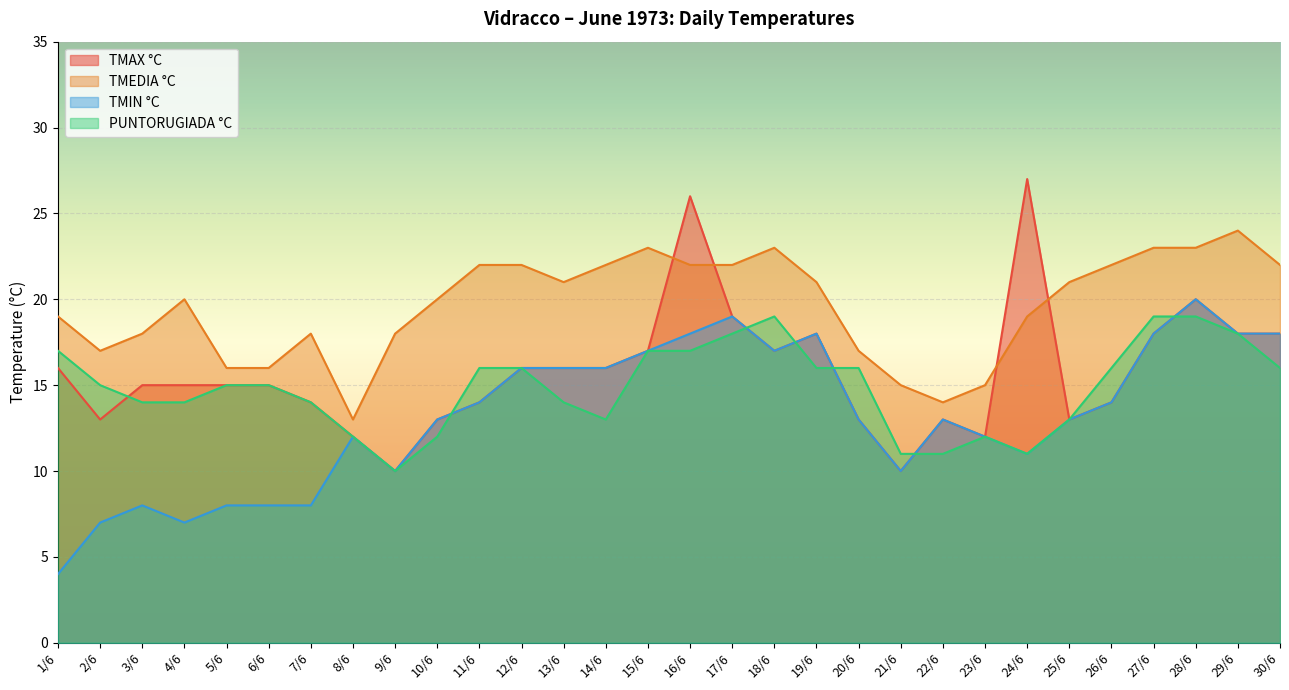

Reading left to right, what are all the values shown in this chart?

TMAX °C: 16	13	15	15	15	15	14	12	10	13	14	16	16	16	17	26	19	17	18	13	10	13	12	27	13	14	18	20	18	18
TMEDIA °C: 19	17	18	20	16	16	18	13	18	20	22	22	21	22	23	22	22	23	21	17	15	14	15	19	21	22	23	23	24	22
TMIN °C: 4	7	8	7	8	8	8	12	10	13	14	16	16	16	17	18	19	17	18	13	10	13	12	11	13	14	18	20	18	18
PUNTORUGIADA °C: 17	15	14	14	15	15	14	12	10	12	16	16	14	13	17	17	18	19	16	16	11	11	12	11	13	16	19	19	18	16